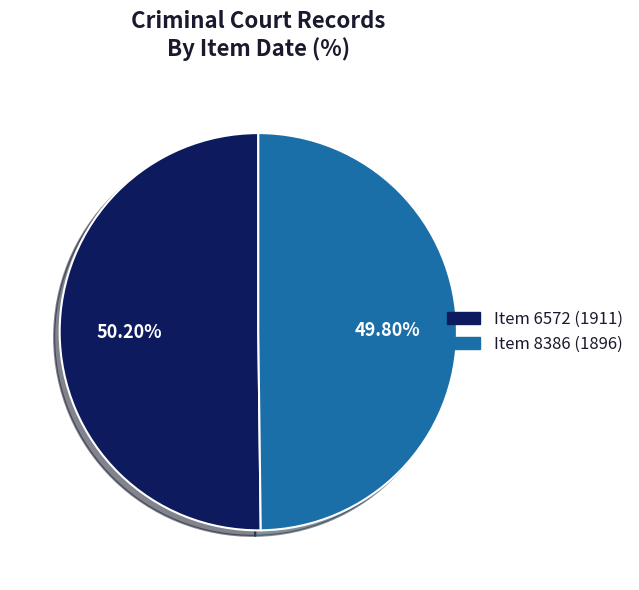

Approximately how many times larger is the value at Item 6572 (1911) compared to Item 8386 (1896)?

1.0